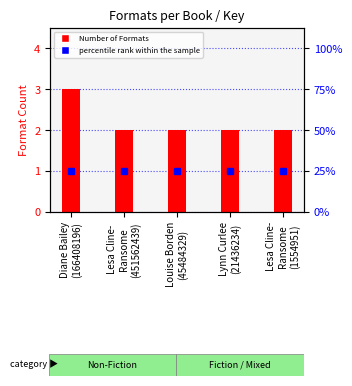

What is the average value?

2